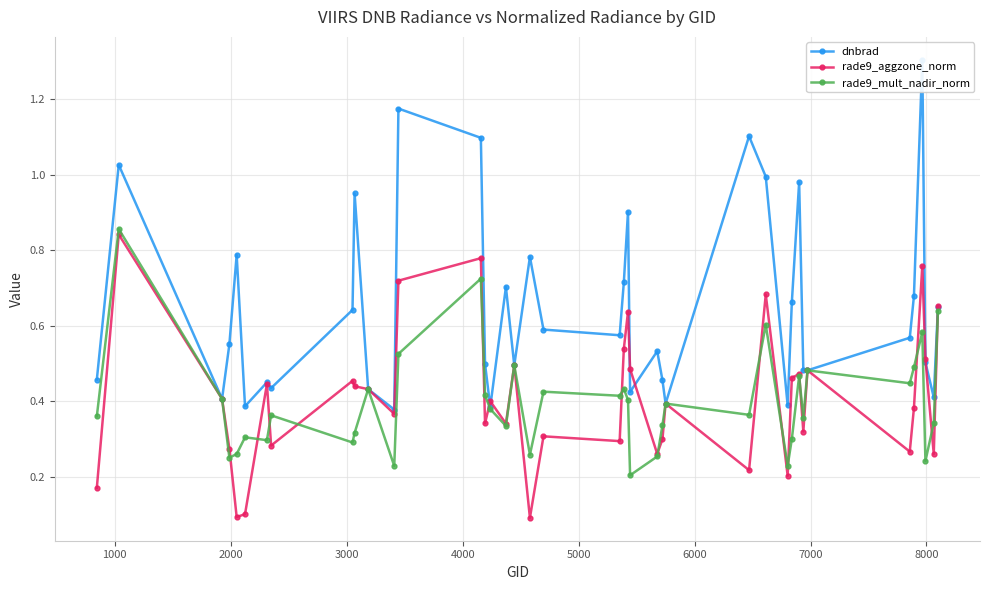

True or false: rade9_mult_nadir_norm has more than 2 points higher than both neighbors.

True